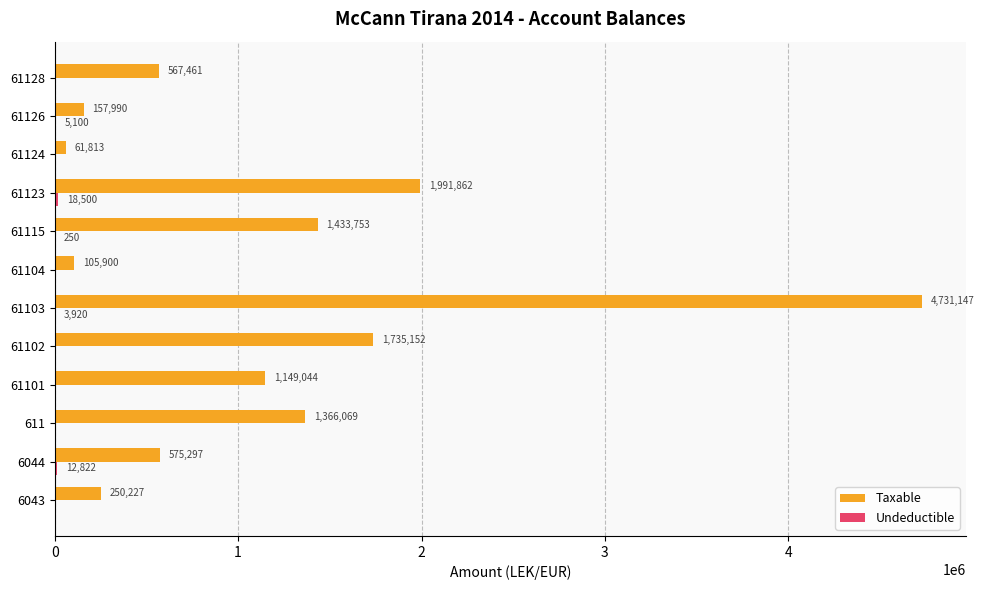

What is the greatest value displayed?

4731146.9